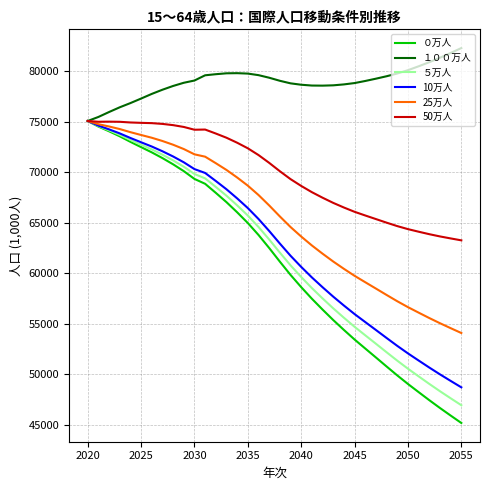

How many values in the 50万人 series are below 70943?

18